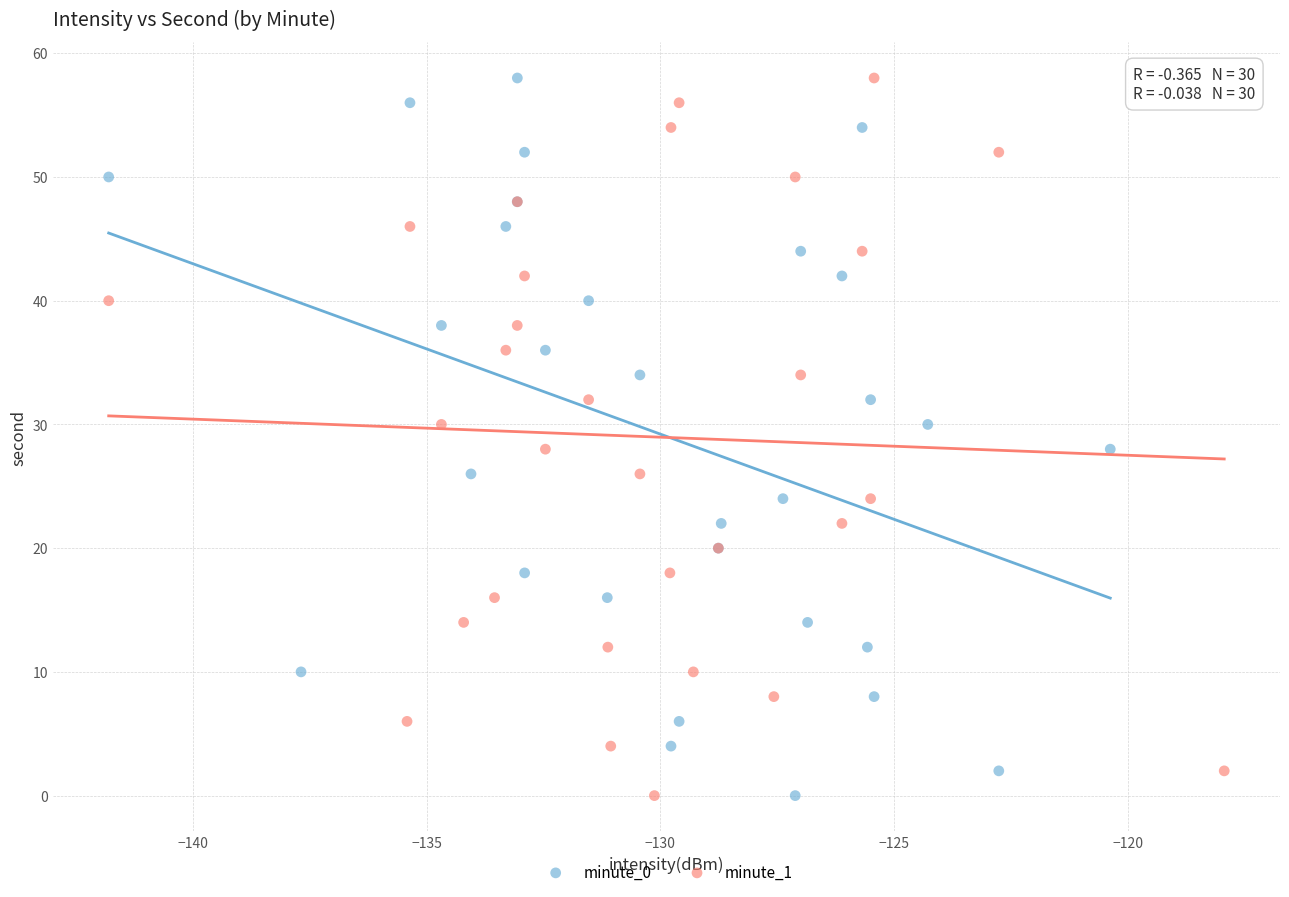

What are all the series names shown in the legend?

minute_0, minute_1